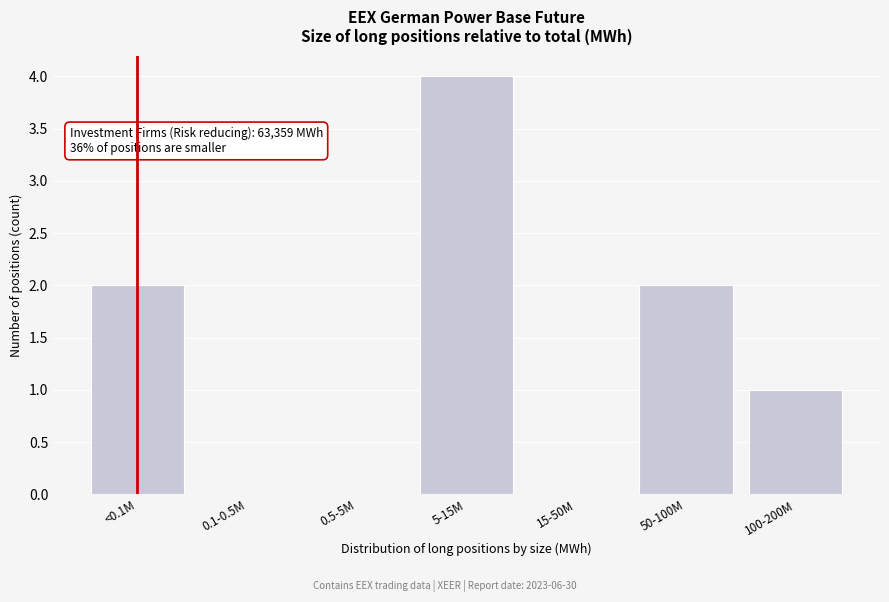

Reading left to right, extract all data points from this chart.

<0.1M=2	0.1-0.5M=0	0.5-5M=0	5-15M=4	15-50M=0	50-100M=2	100-200M=1